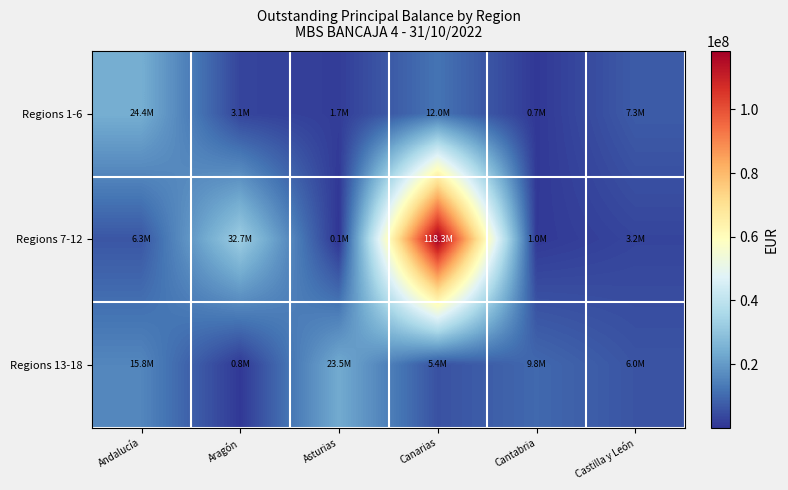

Rank the series at Castilla y León from highest to lowest value.

Regions 1-6, Regions 13-18, Regions 7-12